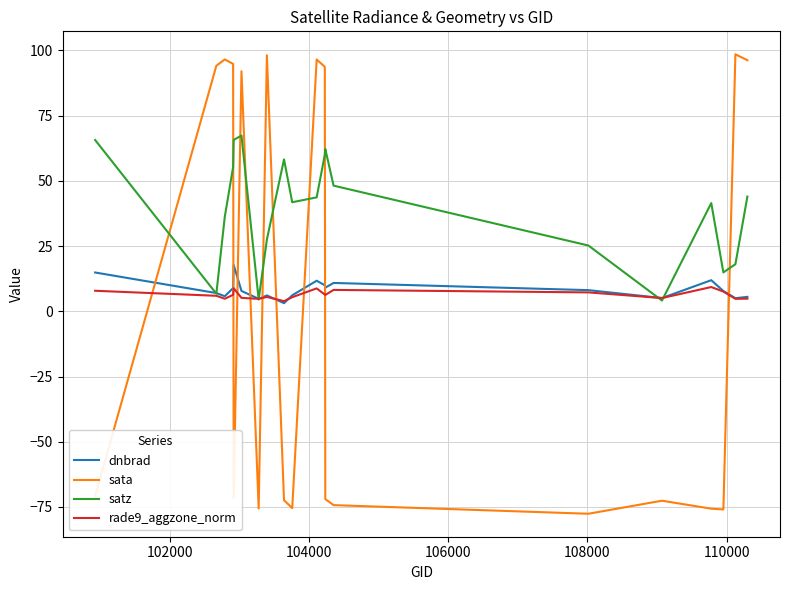

Does the chart display data point markers on the line(s)?

No